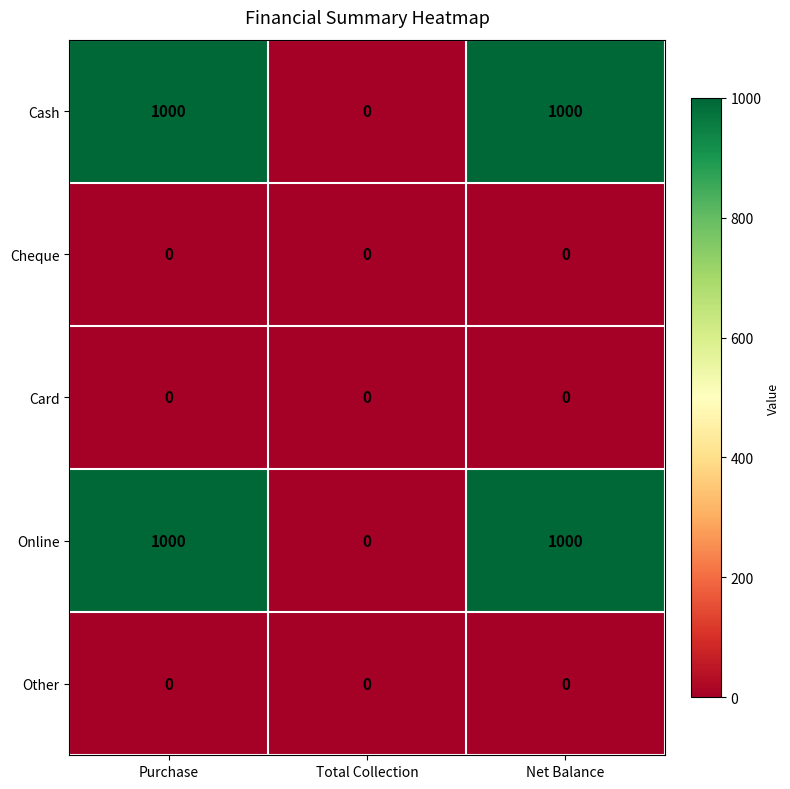

True or false: Card has a value of 0 at Purchase.

True